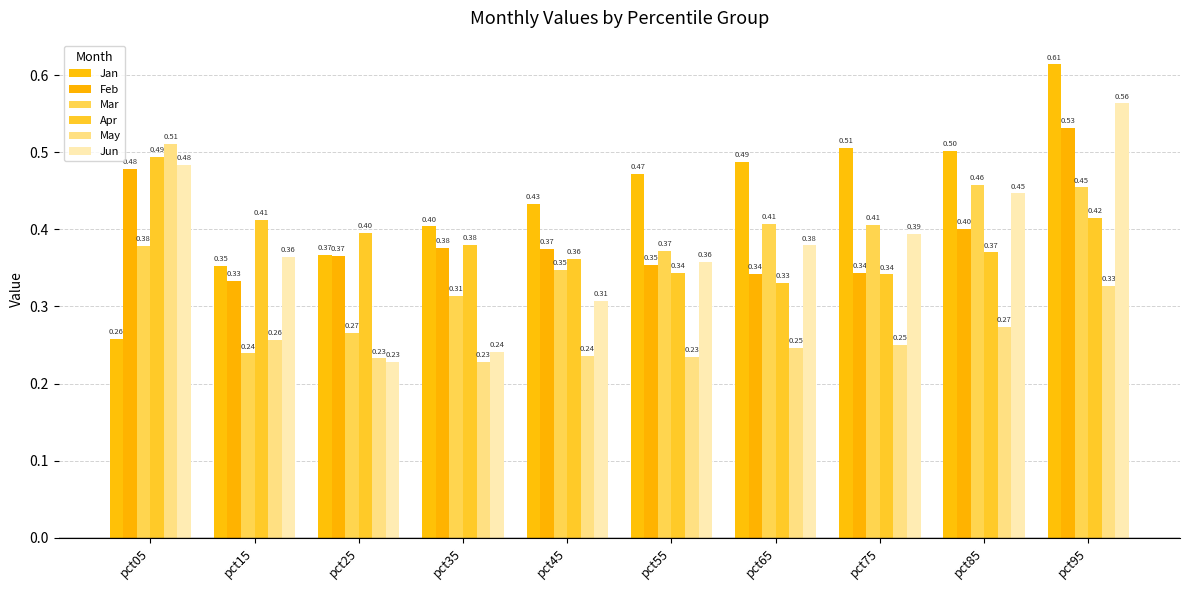

Reading left to right, extract all data points from this chart.

Jan: 0.3	0.4	0.4	0.4	0.4	0.5	0.5	0.5	0.5	0.6
Feb: 0.5	0.3	0.4	0.4	0.4	0.4	0.3	0.3	0.4	0.5
Mar: 0.4	0.2	0.3	0.3	0.3	0.4	0.4	0.4	0.5	0.5
Apr: 0.5	0.4	0.4	0.4	0.4	0.3	0.3	0.3	0.4	0.4
May: 0.5	0.3	0.2	0.2	0.2	0.2	0.2	0.3	0.3	0.3
Jun: 0.5	0.4	0.2	0.2	0.3	0.4	0.4	0.4	0.4	0.6